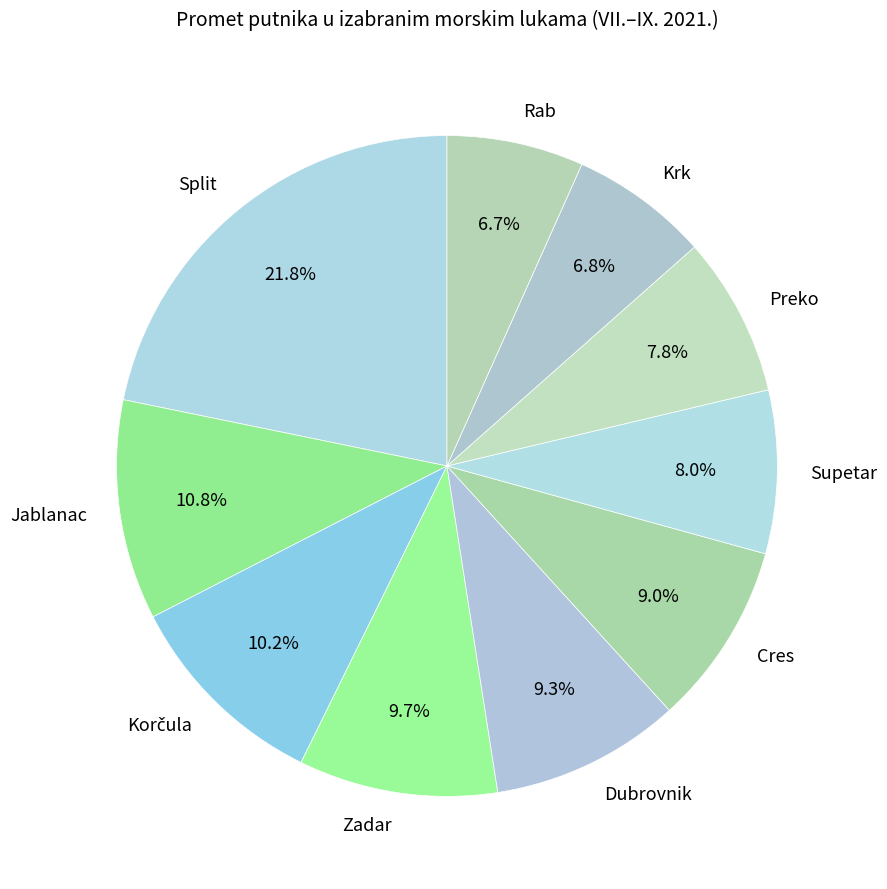

Combined, do Krk and Preko account for over 50%?

No